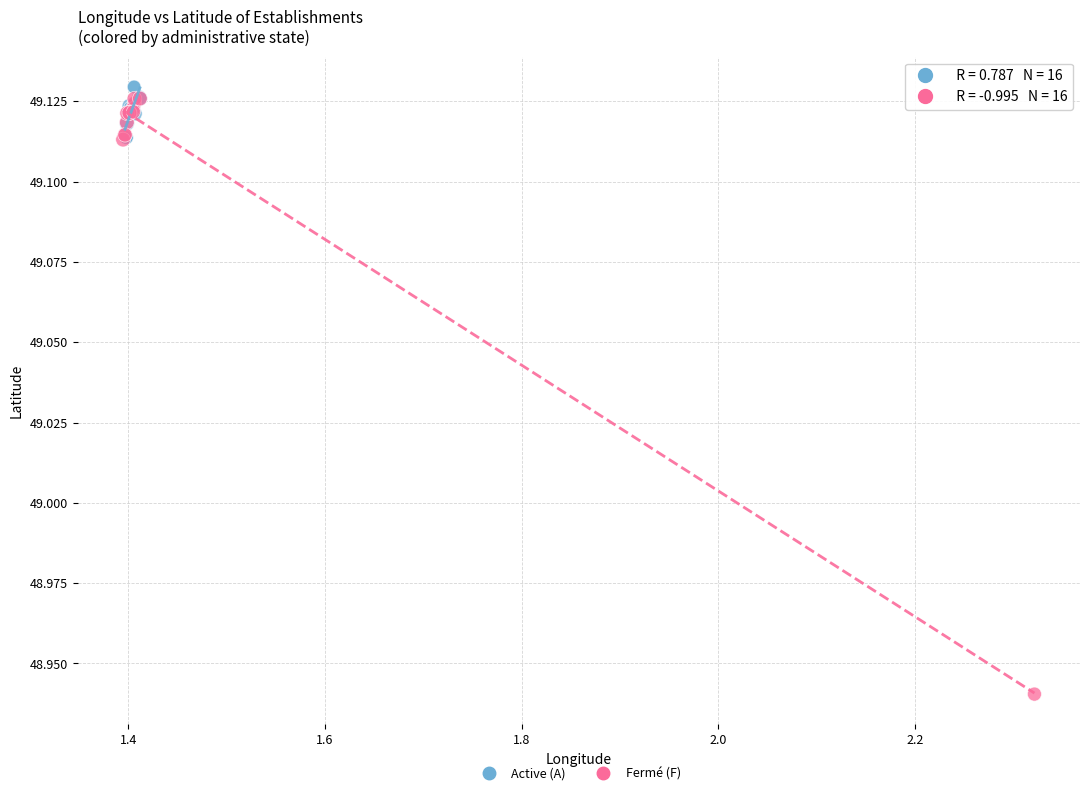

Which series has the widest spread of Y values?

Fermé (F)